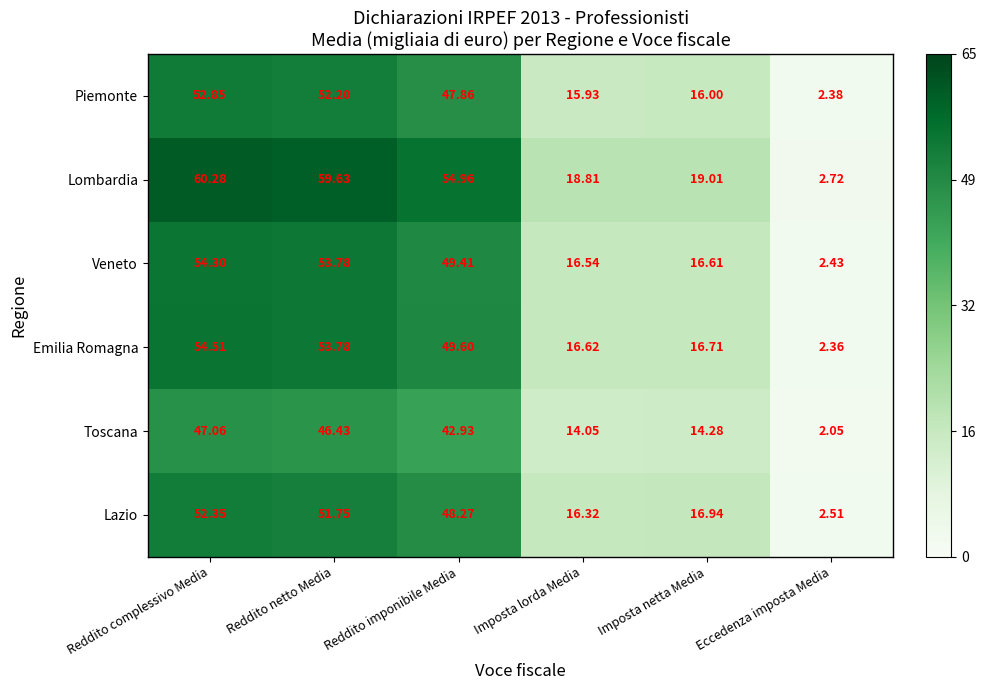

At which label does Veneto first exceed 49?

Reddito complessivo Media